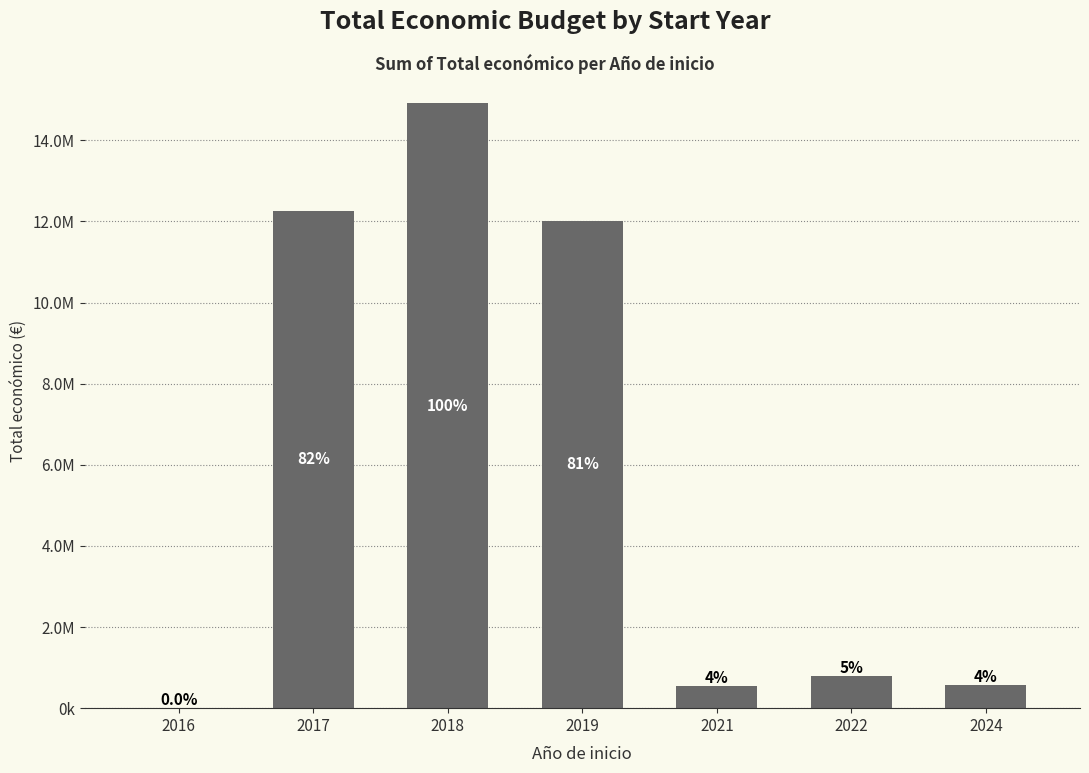

Is it true that the value at 2016 is 5800?

True